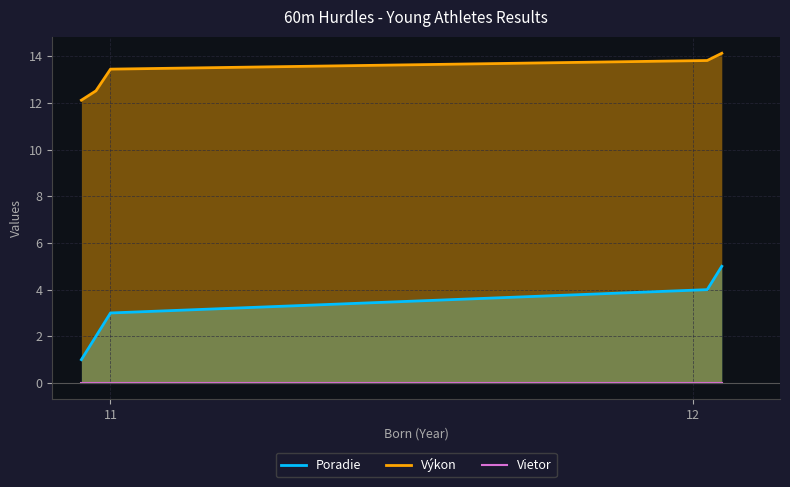

What is the average value of the Výkon series?

13.2